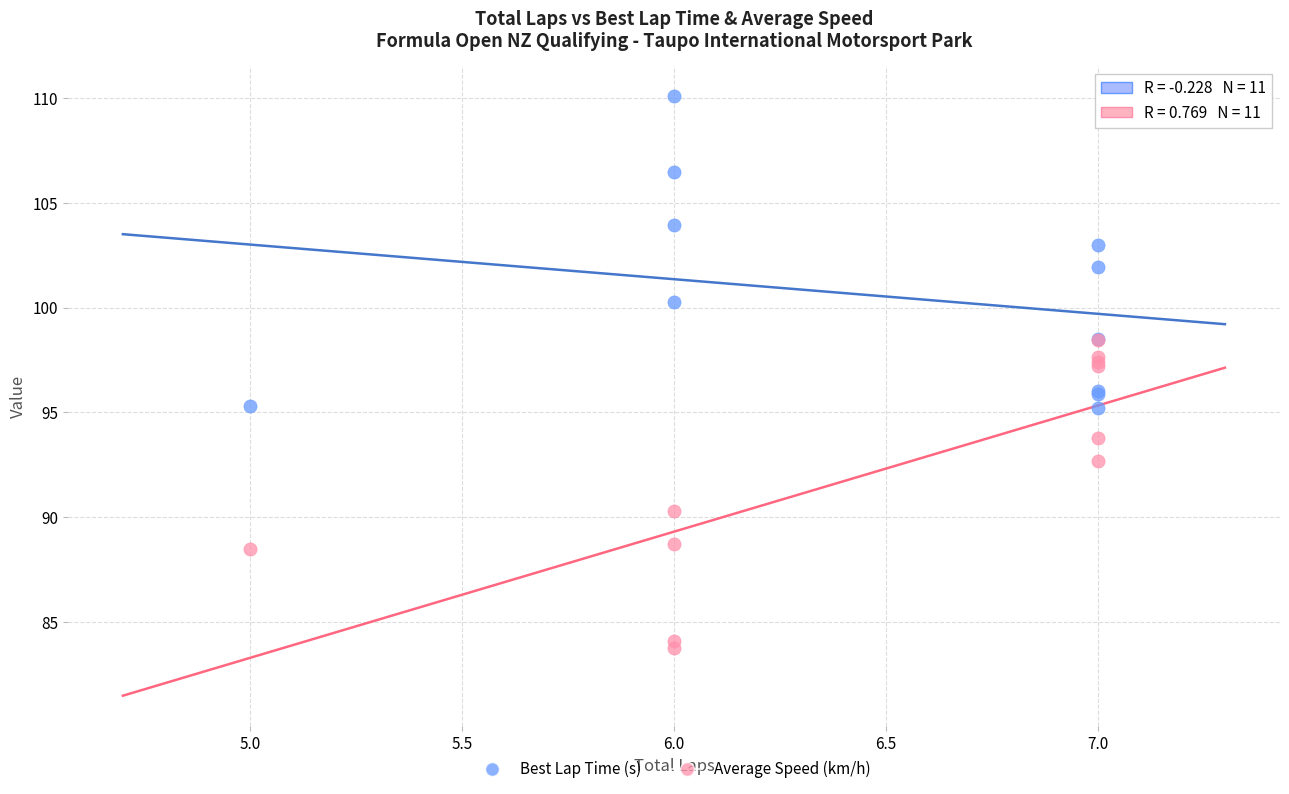

What are all the series names shown in the legend?

Best Lap Time (s), Average Speed (km/h)